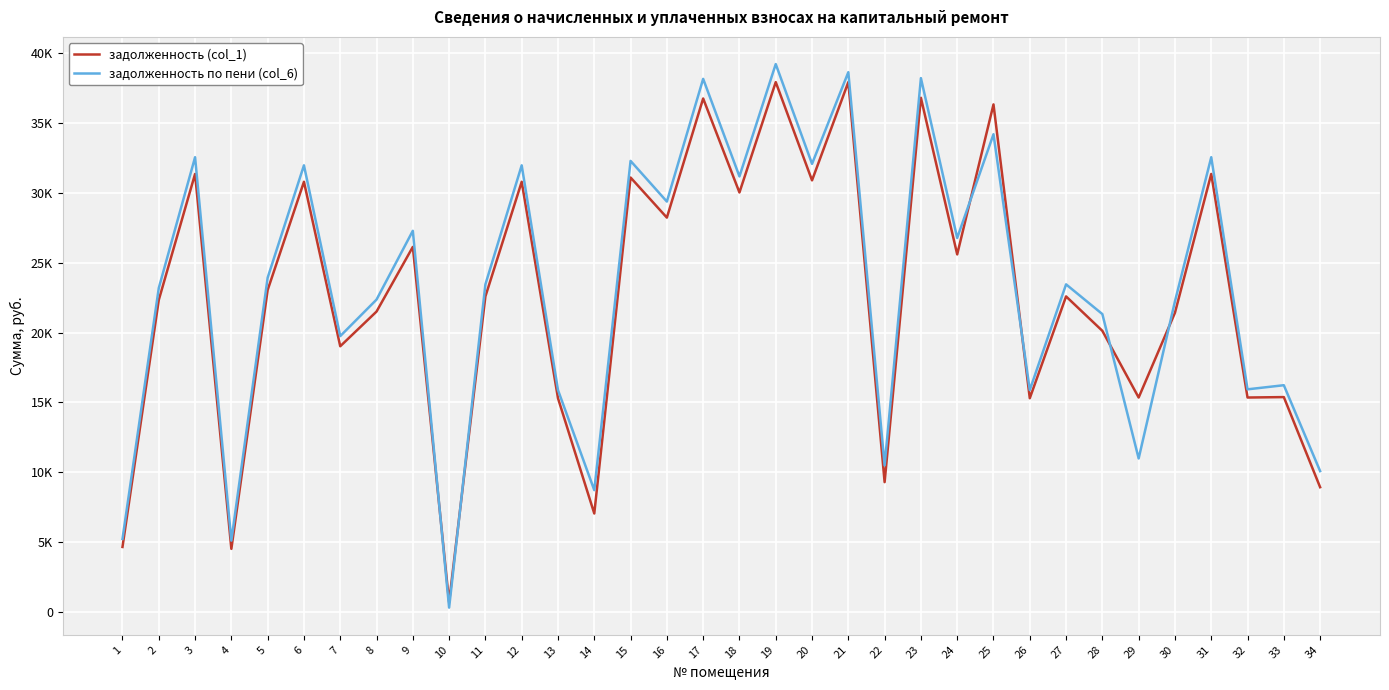

Is the value of задолженность по пени (col_6) at 11 greater than the value of задолженность (col_1) at 18?

No